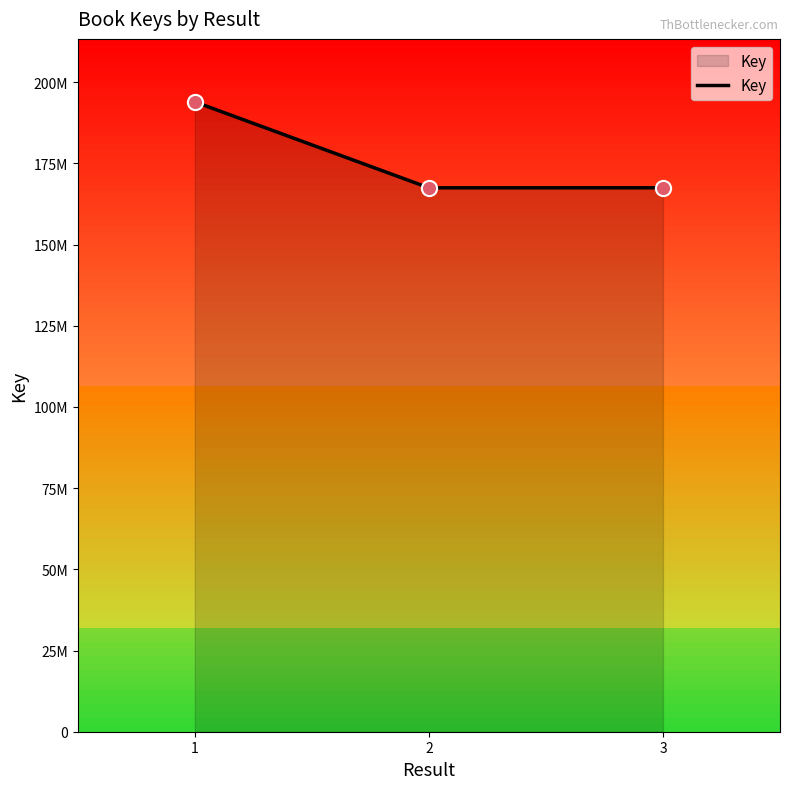

Between 2 and 1, which is larger?

1